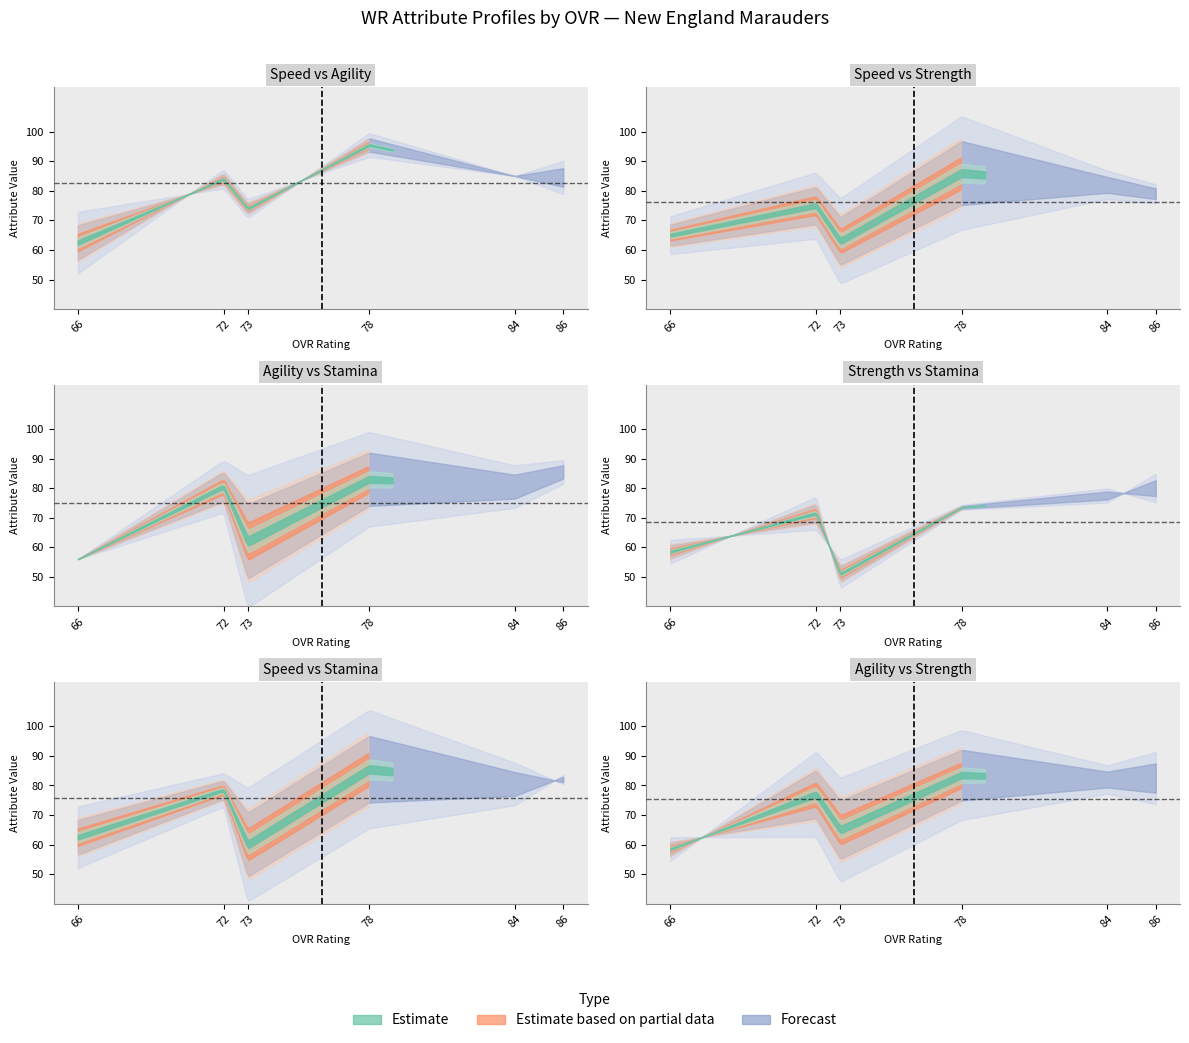

How many categories are shown in the chart?

6